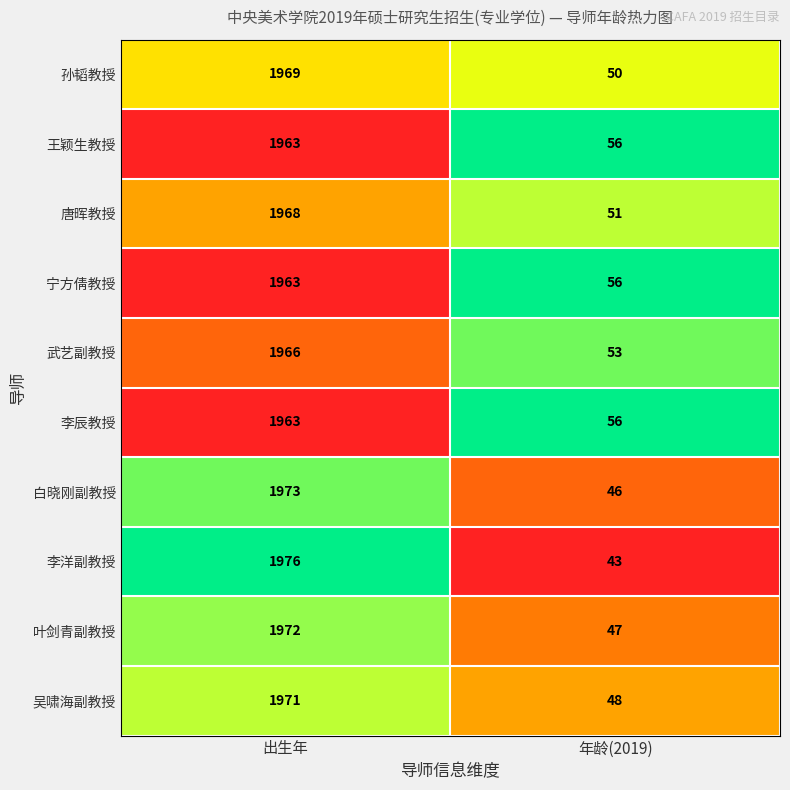

Where is 白晓刚副教授 nearest to the value 1009?

年龄(2019)